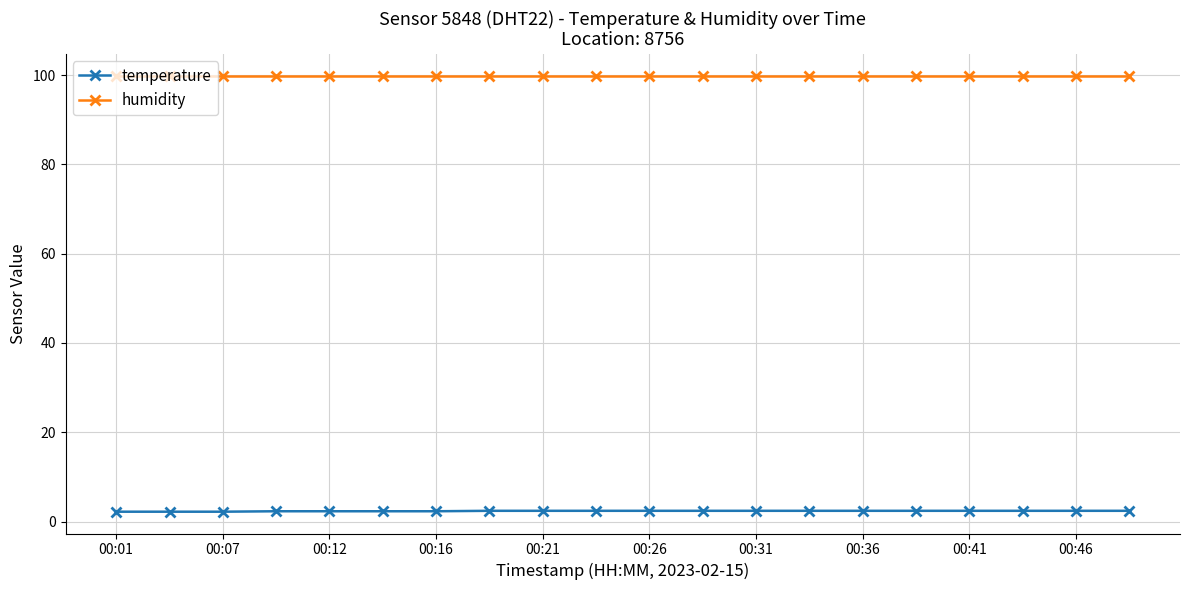

True or false: temperature and humidity intersect in this chart.

False